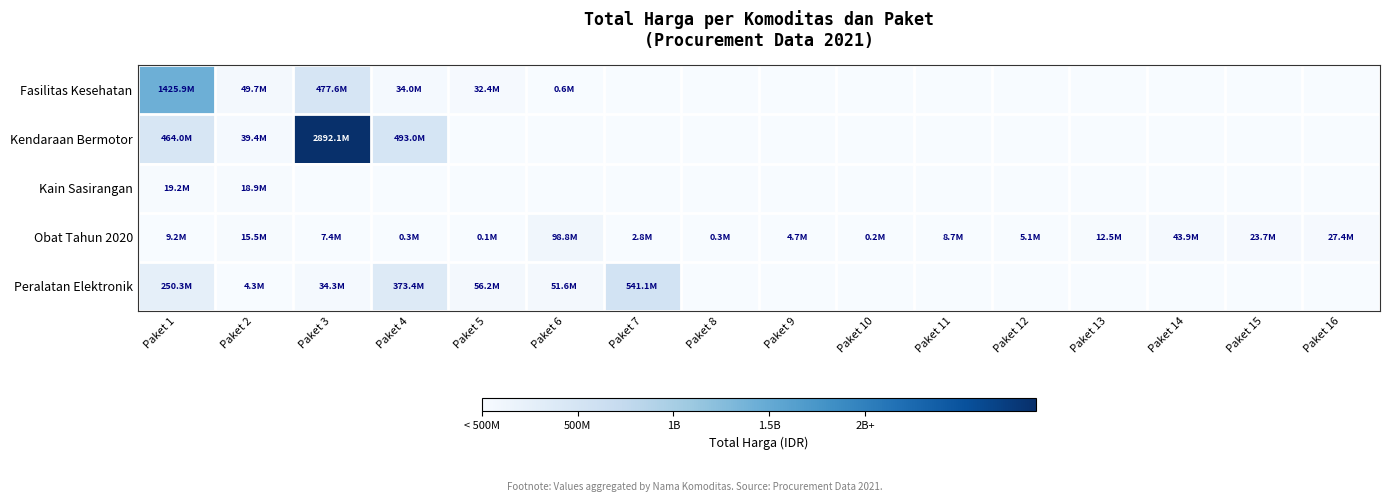

Reading right to left, transcribe all the data shown in this chart.

Fasilitas Kesehatan: Paket 16=0	Paket 15=0	Paket 14=0	Paket 13=0	Paket 12=0	Paket 11=0	Paket 10=0	Paket 9=0	Paket 8=0	Paket 7=0	Paket 6=577875	Paket 5=32441200	Paket 4=34000000	Paket 3=477600000	Paket 2=49730040	Paket 1=1425867900
Kendaraan Bermotor: Paket 16=0	Paket 15=0	Paket 14=0	Paket 13=0	Paket 12=0	Paket 11=0	Paket 10=0	Paket 9=0	Paket 8=0	Paket 7=0	Paket 6=0	Paket 5=0	Paket 4=493000000	Paket 3=2892122000	Paket 2=39440000	Paket 1=464002100
Kain Sasirangan: Paket 16=0	Paket 15=0	Paket 14=0	Paket 13=0	Paket 12=0	Paket 11=0	Paket 10=0	Paket 9=0	Paket 8=0	Paket 7=0	Paket 6=0	Paket 5=0	Paket 4=0	Paket 3=0	Paket 2=18900000	Paket 1=19175000
Obat Tahun 2020: Paket 16=27412000	Paket 15=23653000	Paket 14=43859200	Paket 13=12453900	Paket 12=5129000	Paket 11=8742500	Paket 10=182000	Paket 9=4672200	Paket 8=265000	Paket 7=2772000	Paket 6=98772570	Paket 5=78000	Paket 4=333600	Paket 3=7401240	Paket 2=15513960	Paket 1=9180000
Peralatan Elektronik: Paket 16=0	Paket 15=0	Paket 14=0	Paket 13=0	Paket 12=0	Paket 11=0	Paket 10=0	Paket 9=0	Paket 8=0	Paket 7=541071000	Paket 6=51601000	Paket 5=56152800	Paket 4=373404000	Paket 3=34292000	Paket 2=4350000	Paket 1=250350000